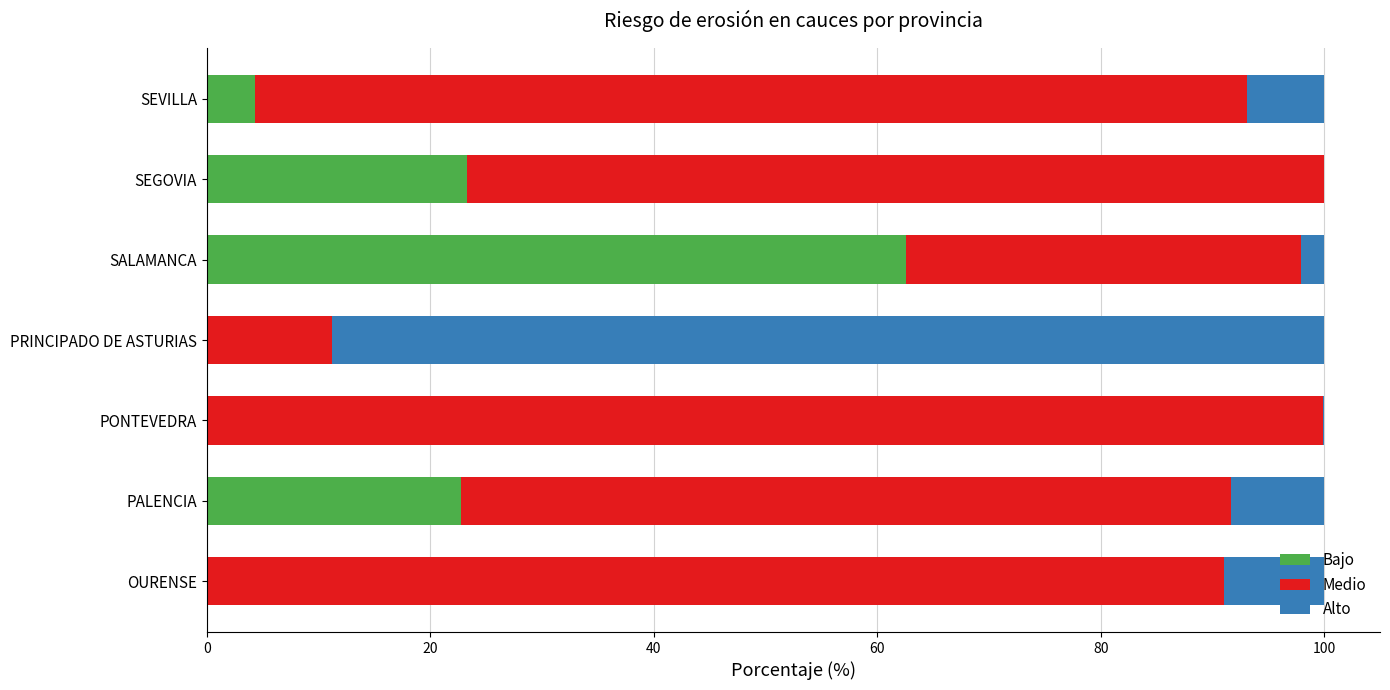

What is the total value across all series at SEGOVIA?

100.0